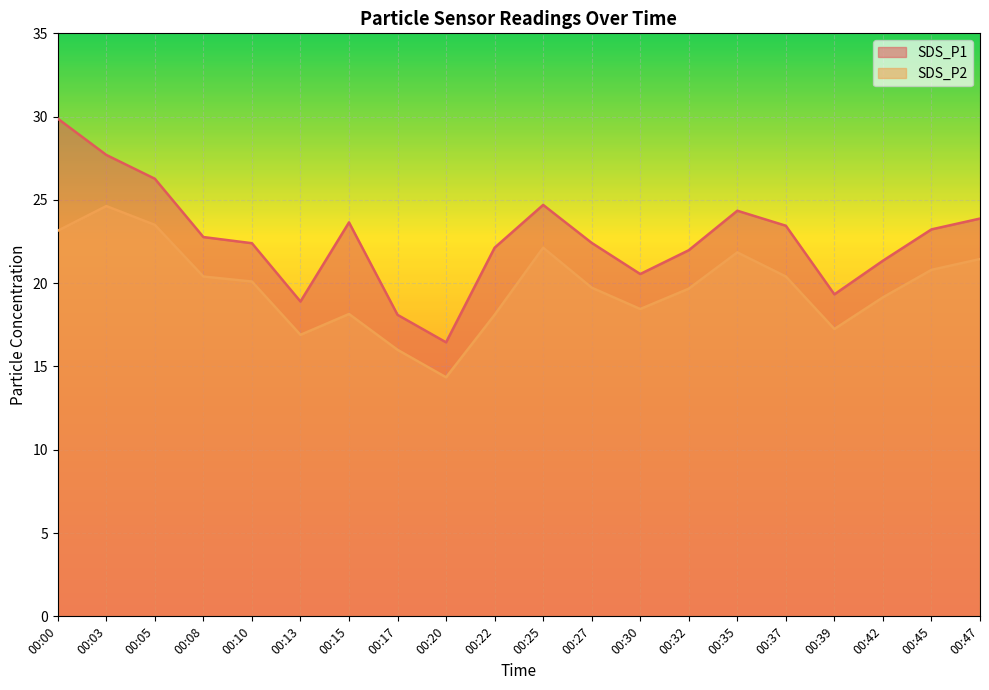

Which has a higher value, 00:25 or 00:45?

00:25